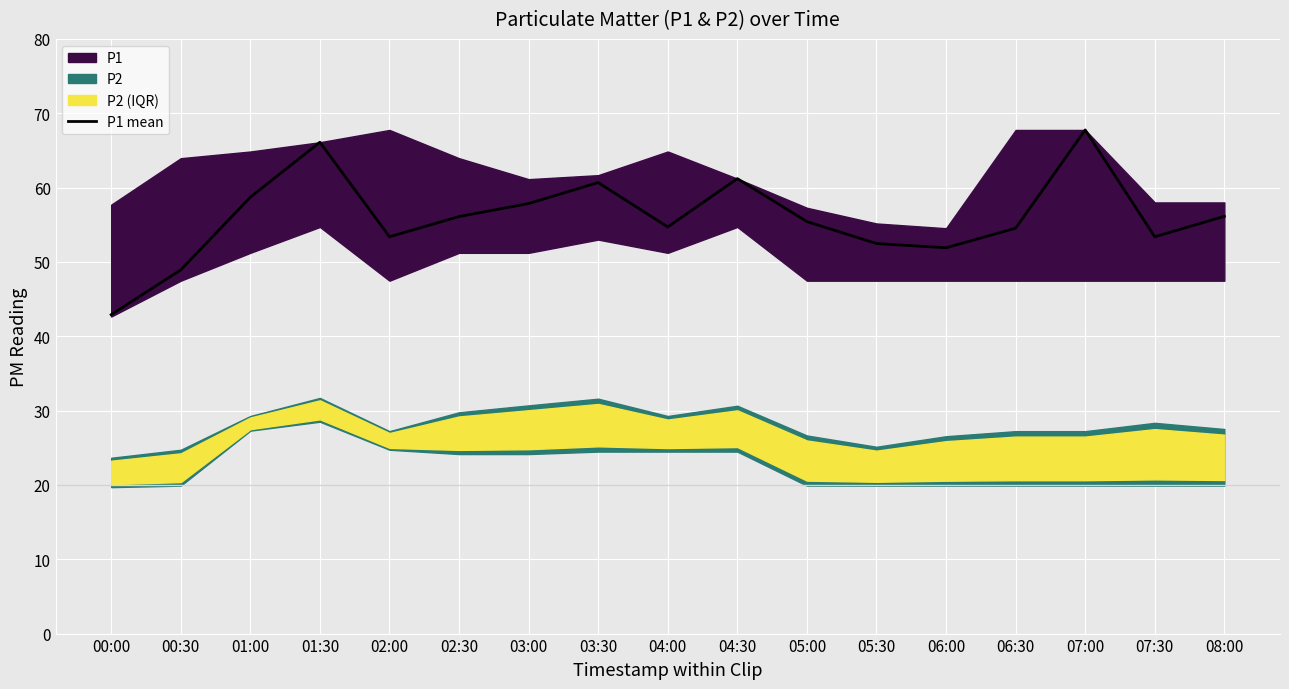

How many interior local valleys (lower than both neighbors) does the data have?

4